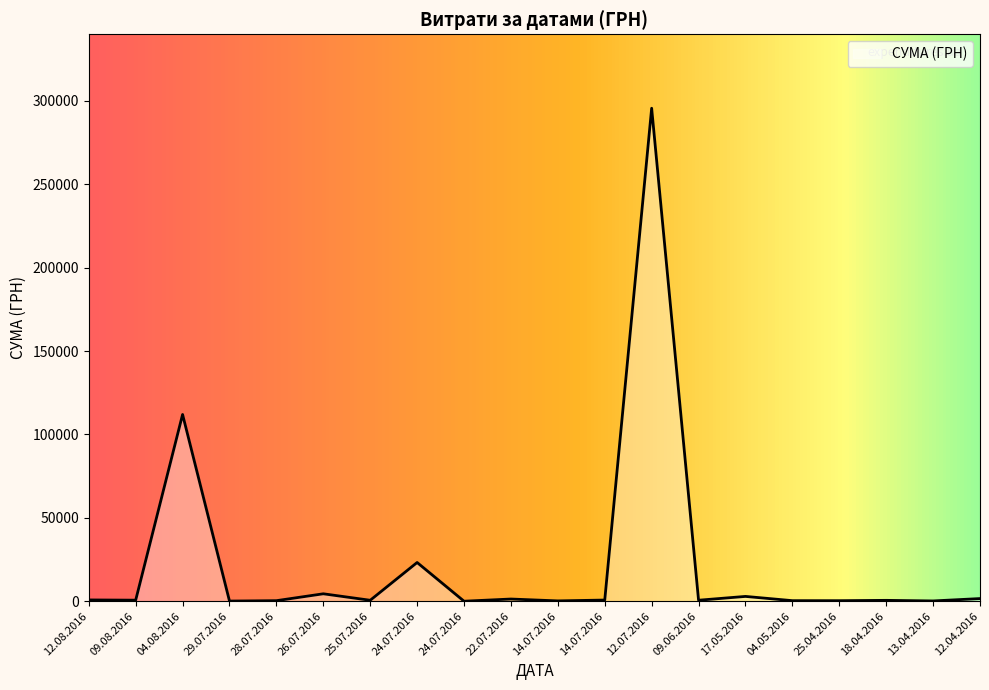

What is the average value?

22320.7